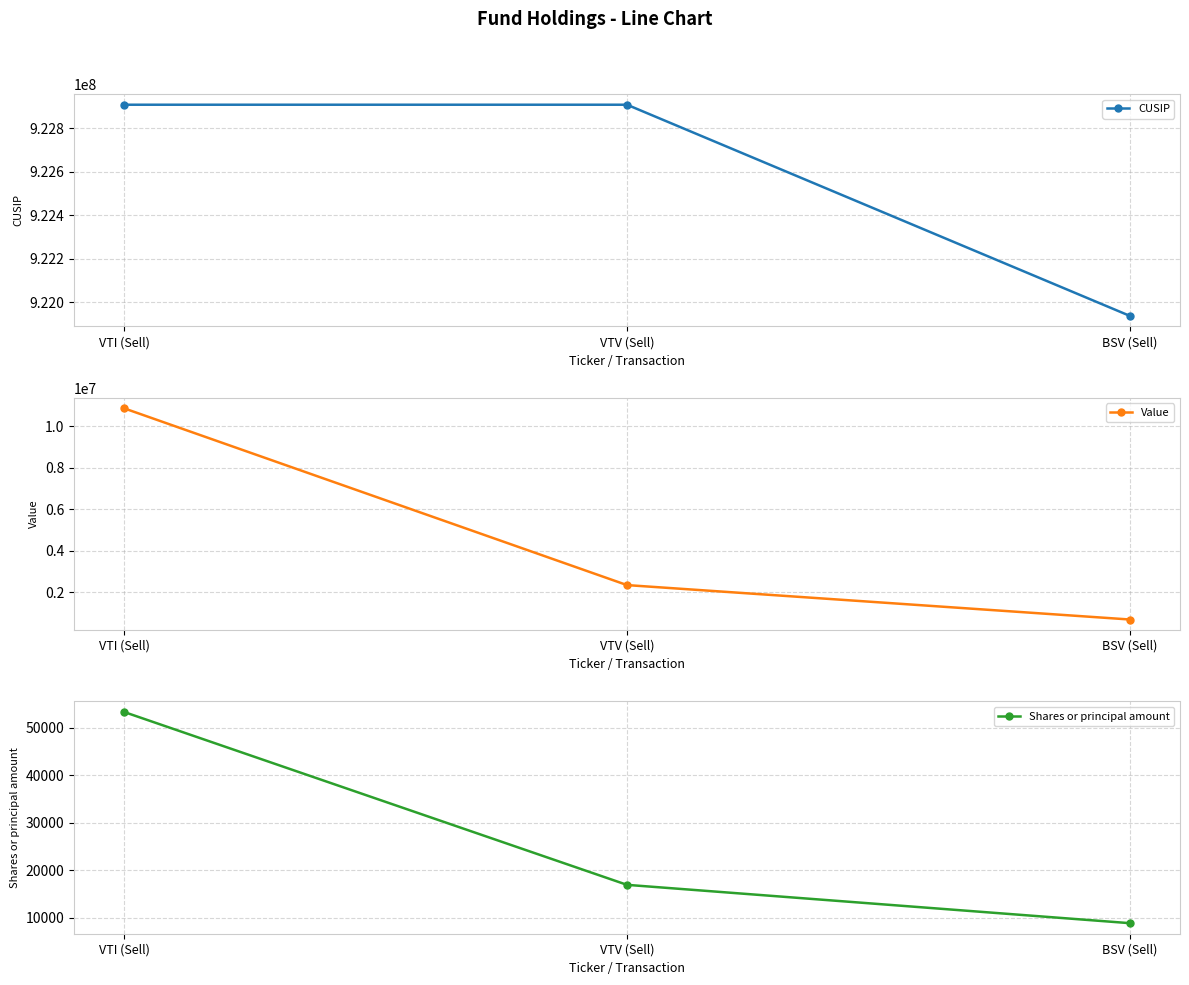

What is the label of the 1st point from the left?

VTI (Sell)